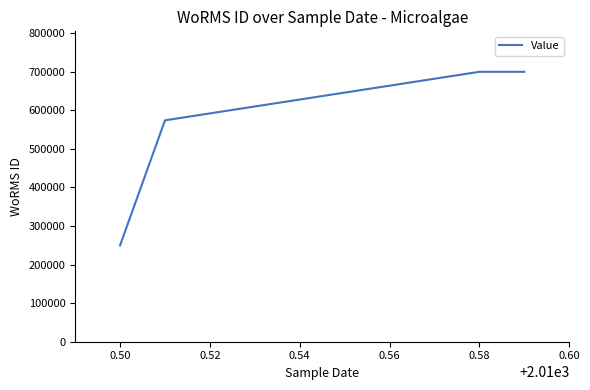

What is the difference between the second highest and minimum values?

449889